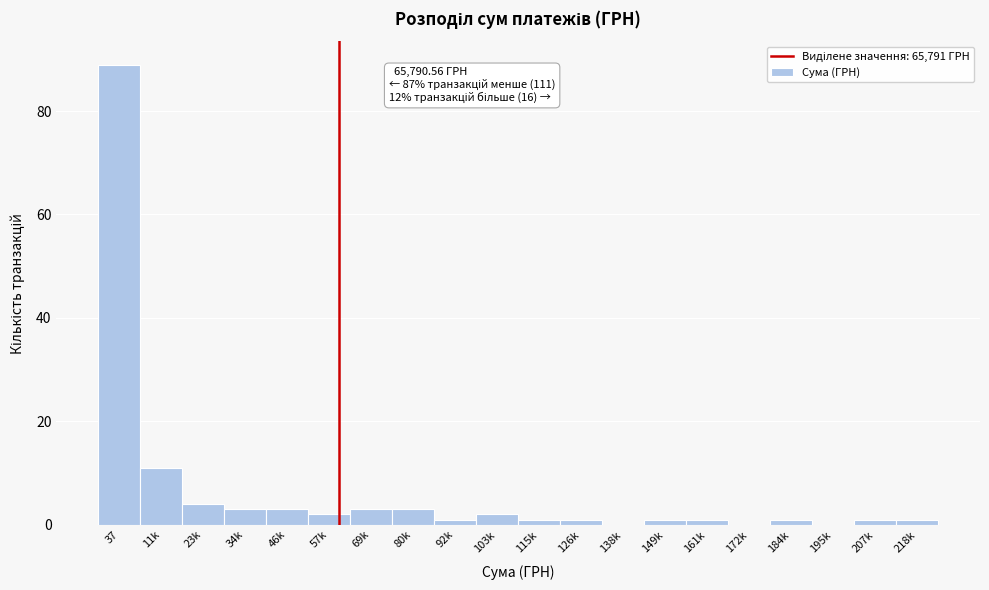

Reading right to left, transcribe all the data shown in this chart.

218k=1	207k=1	195k=0	184k=1	172k=0	161k=1	149k=1	138k=0	126k=1	115k=1	103k=2	92k=1	80k=3	69k=3	57k=2	46k=3	34k=3	23k=4	11k=11	37=89